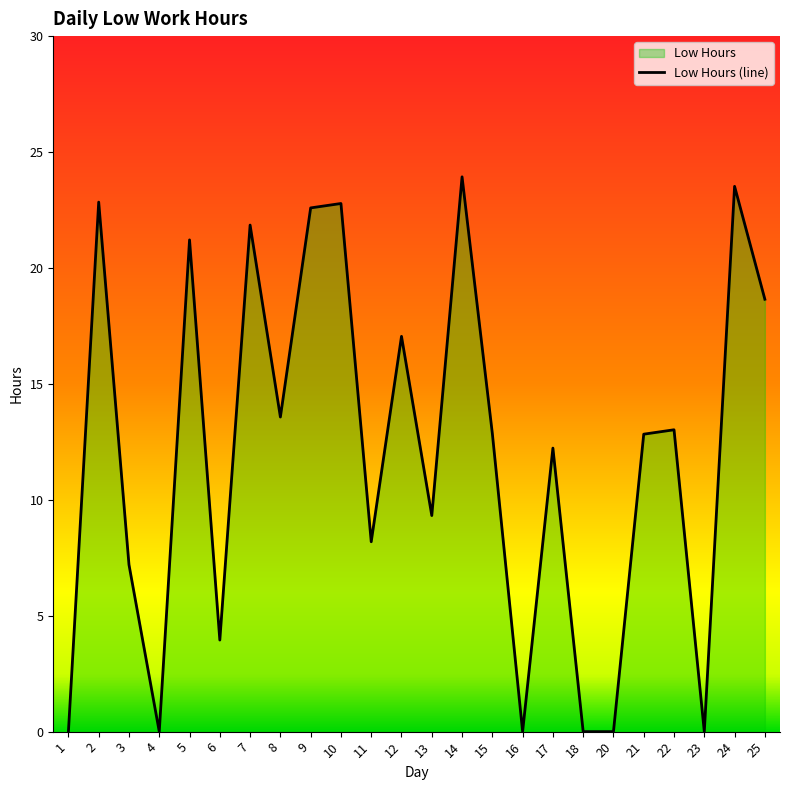

True or false: the data shows 13.0 at 22.

True